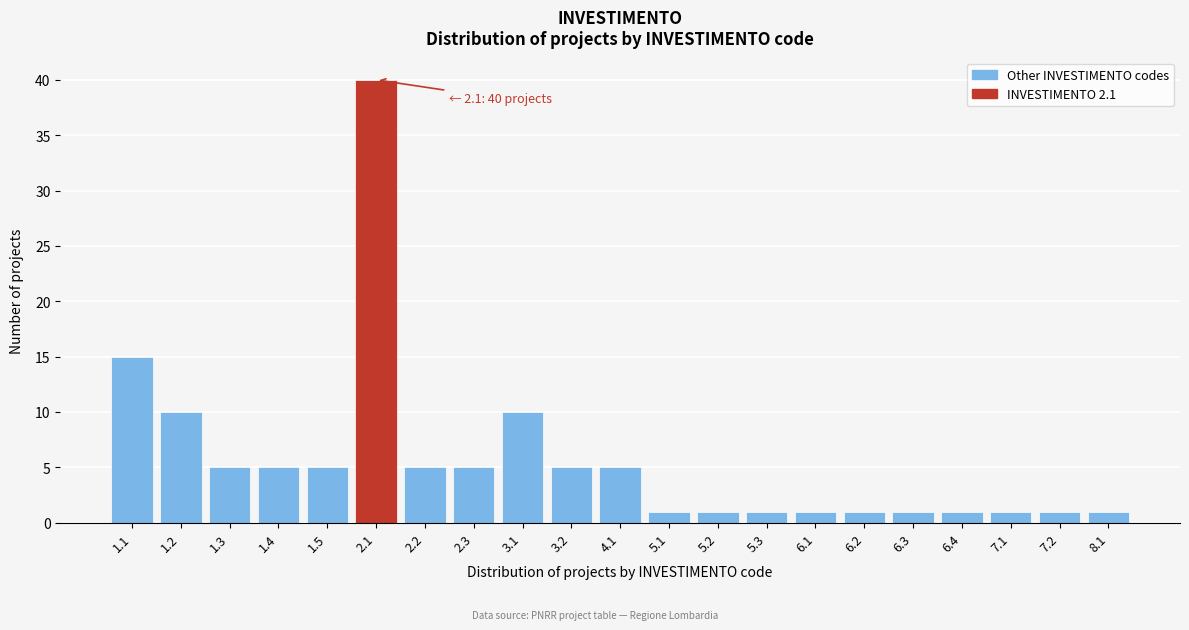

Reading left to right, list all the values displayed in this chart.

15	10	5	5	5	40	5	5	10	5	5	1	1	1	1	1	1	1	1	1	1